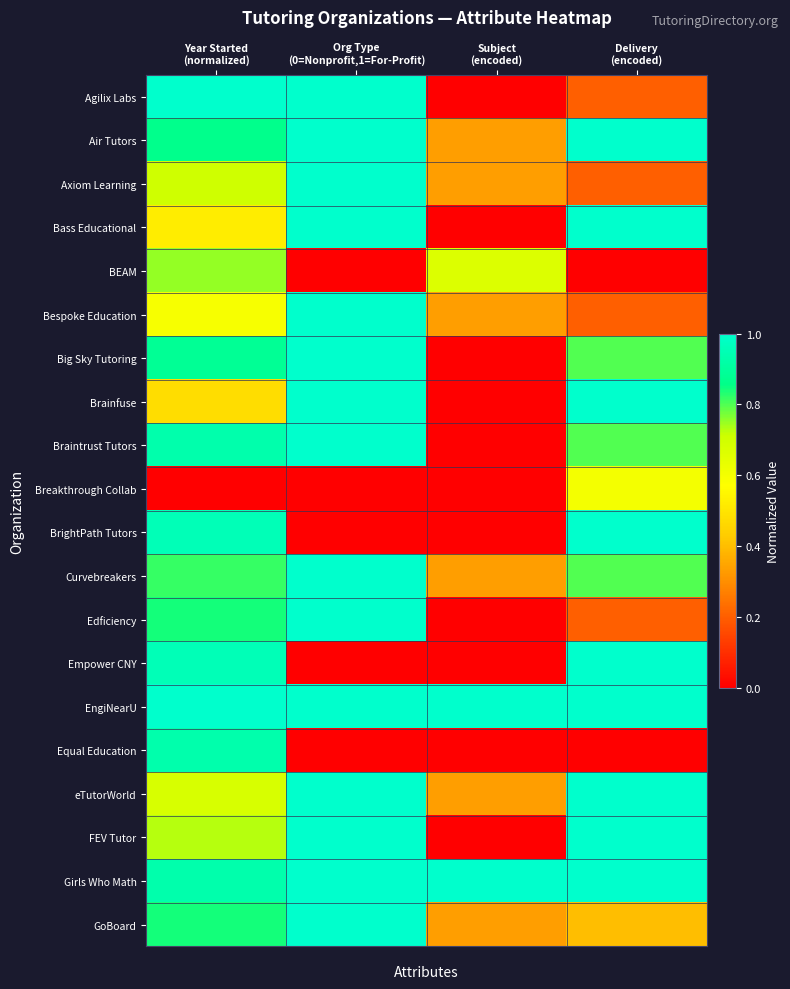

Which category has the lowest value across all series?

Subject
(encoded)